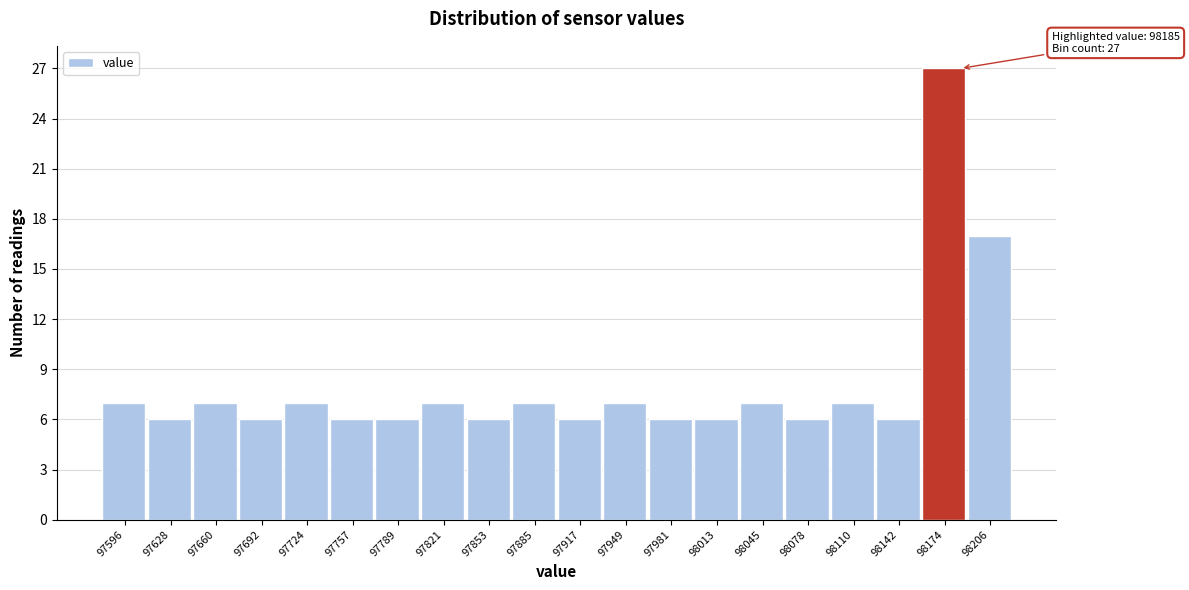

Over which range of the x-axis is the bar tallest?

98160 to 98190